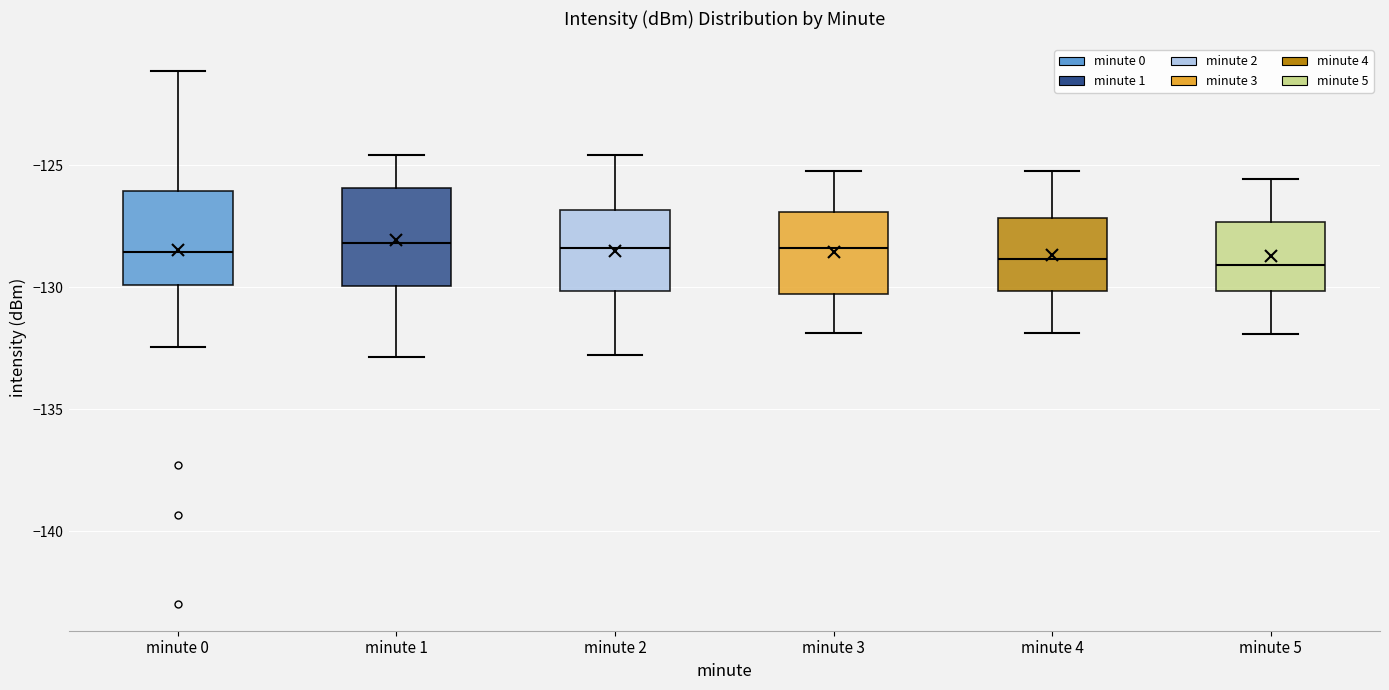

Reading left to right, read every box against the y-axis: the position of its median line, the range the box covers, and the ends of its whiskers. The values are not printed on the chart, so give them approximately, as read against the axis.

minute 0: median -128.5, box -130.0 to -126.0, whiskers -132.5 to -121.0
minute 1: median -128.0, box -130.0 to -126.0, whiskers -133.0 to -124.5
minute 2: median -128.5, box -130.0 to -127.0, whiskers -133.0 to -124.5
minute 3: median -128.5, box -130.5 to -127.0, whiskers -132.0 to -125.0
minute 4: median -129.0, box -130.0 to -127.0, whiskers -132.0 to -125.0
minute 5: median -129.0, box -130.0 to -127.5, whiskers -132.0 to -125.5